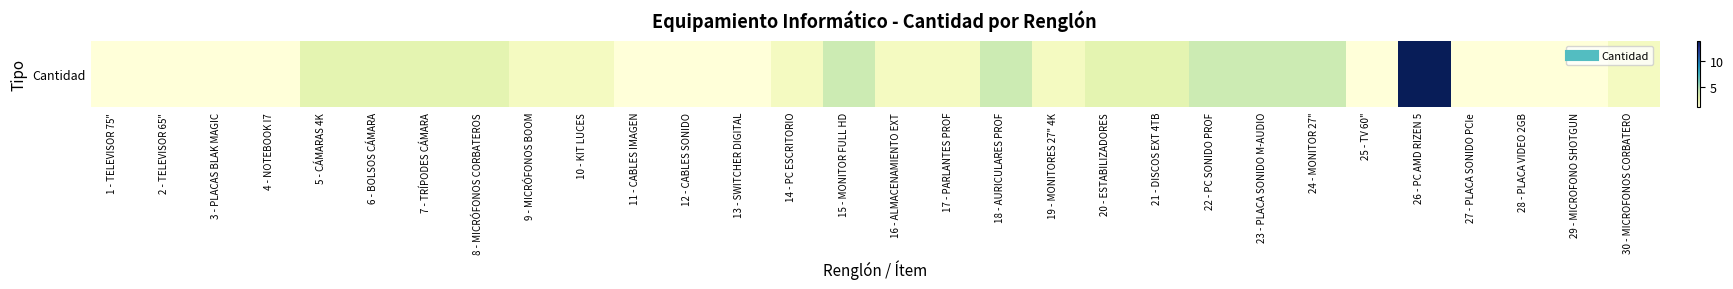

At which category does the chart reach its minimum across all series?

1 - TELEVISOR 75"